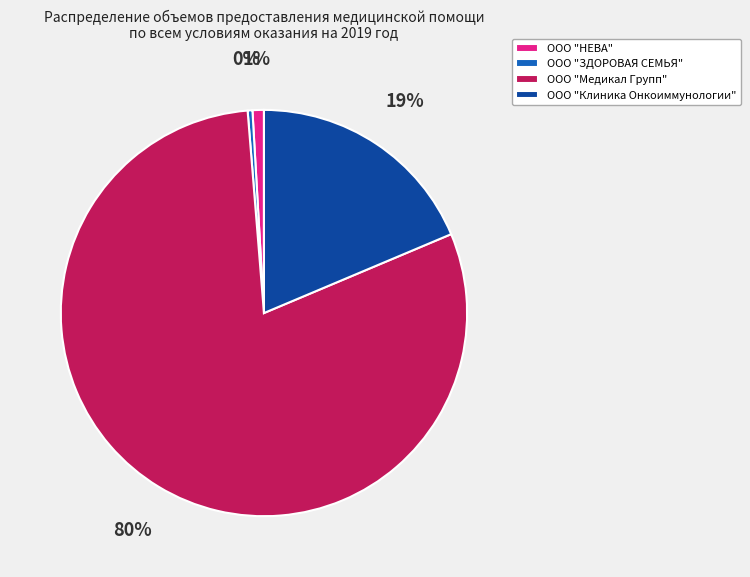

Is it true that ООО "ЗДОРОВАЯ СЕМЬЯ" is 8% of the pie?

False